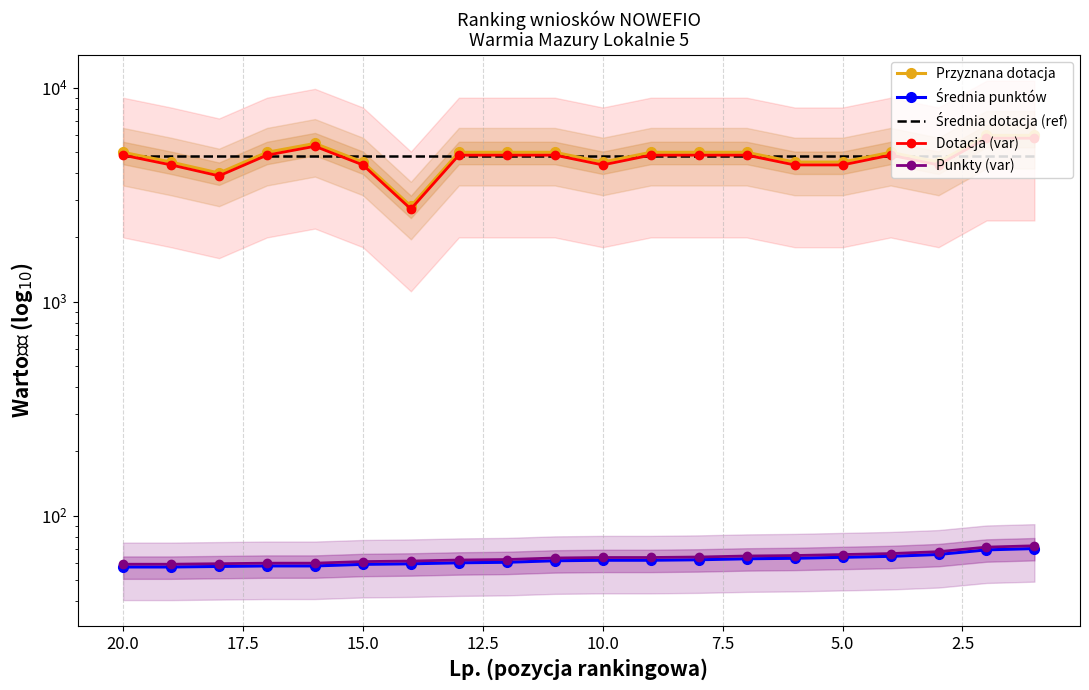

The value of Średnia punktów at 0.0 is 45.2. True or false?

False